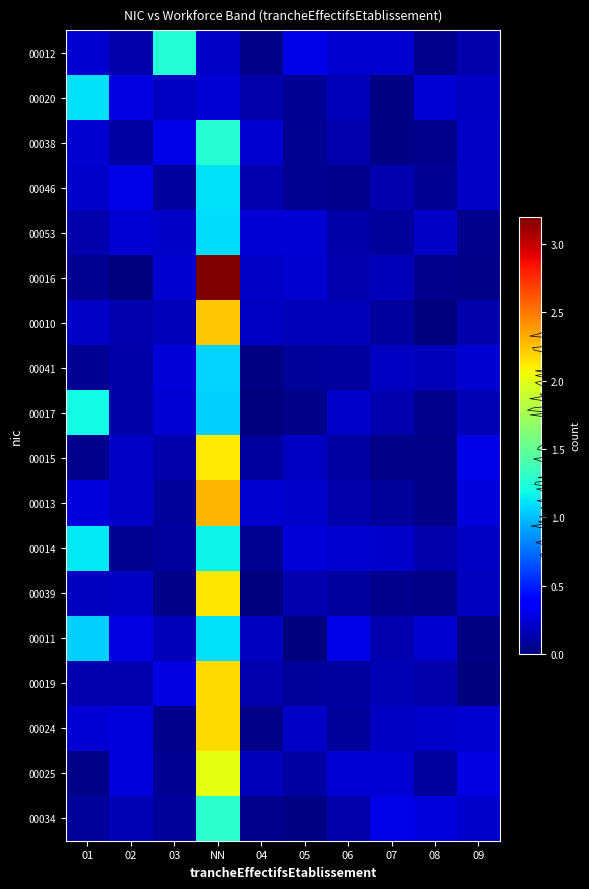

Reading left to right, list all the values displayed in this chart.

00012: 01=0.2	02=0.1	03=1.3	NN=0.2	04=0.0	05=0.3	06=0.2	07=0.2	08=0.0	09=0.1
00020: 01=1.1	02=0.3	03=0.2	NN=0.2	04=0.1	05=0.1	06=0.2	07=0.0	08=0.2	09=0.2
00038: 01=0.2	02=0.1	03=0.3	NN=1.3	04=0.2	05=0.1	06=0.1	07=0.0	08=0.0	09=0.2
00046: 01=0.2	02=0.3	03=0.1	NN=1.1	04=0.1	05=0.1	06=0.0	07=0.1	08=0.1	09=0.2
00053: 01=0.1	02=0.2	03=0.2	NN=1.1	04=0.2	05=0.2	06=0.1	07=0.1	08=0.2	09=0.0
00016: 01=0.1	02=0.0	03=0.2	NN=3.2	04=0.2	05=0.2	06=0.1	07=0.2	08=0.0	09=0.0
00010: 01=0.2	02=0.1	03=0.2	NN=2.2	04=0.2	05=0.2	06=0.2	07=0.1	08=0.0	09=0.1
00041: 01=0.1	02=0.1	03=0.3	NN=1.1	04=0.0	05=0.1	06=0.1	07=0.2	08=0.2	09=0.2
00017: 01=1.2	02=0.1	03=0.2	NN=1.1	04=0.0	05=0.0	06=0.2	07=0.1	08=0.0	09=0.2
00015: 01=0.0	02=0.2	03=0.1	NN=2.1	04=0.1	05=0.2	06=0.1	07=0.0	08=0.0	09=0.3
00013: 01=0.3	02=0.2	03=0.1	NN=2.3	04=0.2	05=0.2	06=0.1	07=0.1	08=0.0	09=0.3
00014: 01=1.1	02=0.1	03=0.1	NN=1.2	04=0.1	05=0.3	06=0.2	07=0.2	08=0.1	09=0.2
00039: 01=0.2	02=0.2	03=0.0	NN=2.1	04=0.0	05=0.1	06=0.1	07=0.0	08=0.0	09=0.2
00011: 01=1.1	02=0.3	03=0.2	NN=1.1	04=0.2	05=0.0	06=0.3	07=0.1	08=0.2	09=0.0
00019: 01=0.1	02=0.1	03=0.3	NN=2.2	04=0.1	05=0.1	06=0.1	07=0.2	08=0.1	09=0.0
00024: 01=0.2	02=0.3	03=0.0	NN=2.2	04=0.0	05=0.2	06=0.1	07=0.2	08=0.2	09=0.2
00025: 01=0.0	02=0.3	03=0.1	NN=2.0	04=0.2	05=0.1	06=0.2	07=0.2	08=0.1	09=0.3
00034: 01=0.1	02=0.2	03=0.1	NN=1.3	04=0.0	05=0.0	06=0.1	07=0.3	08=0.3	09=0.2